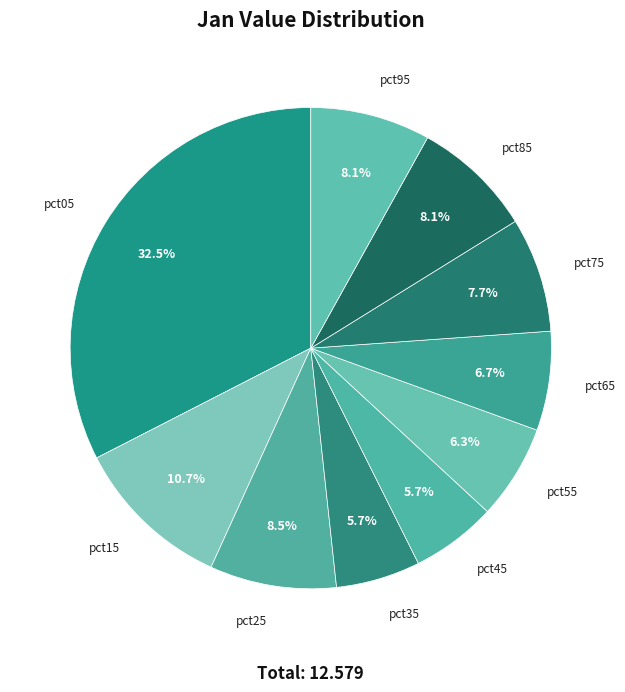

To the nearest percent, what portion does pct95 represent?

8%